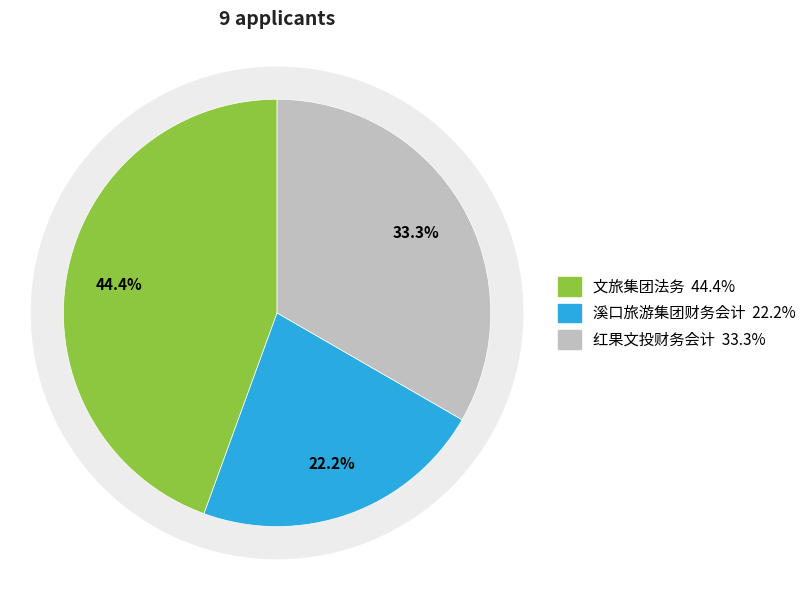

True or false: 溪口旅游集团财务会计 accounts for 30% of the total.

False